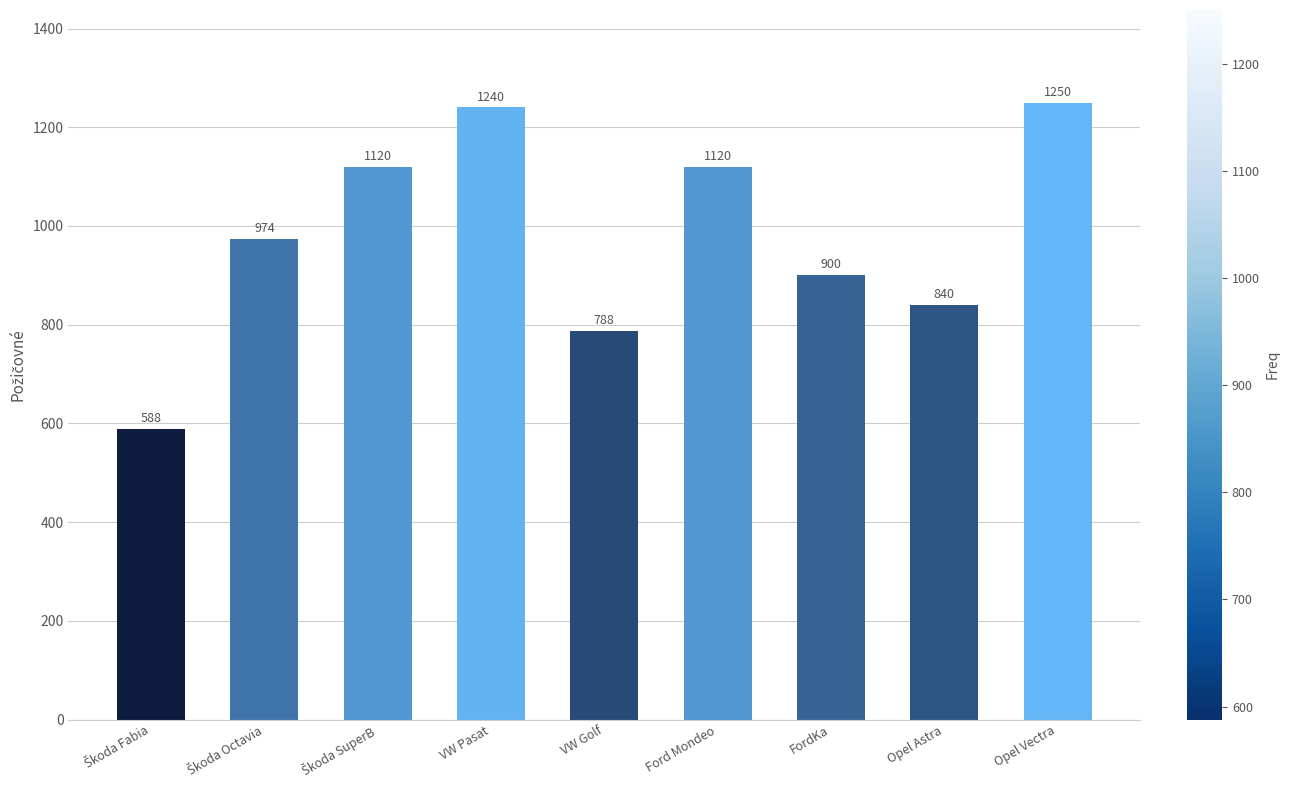

Reading right to left, transcribe all the data shown in this chart.

1250	840	900	1120	788	1240	1120	974	588